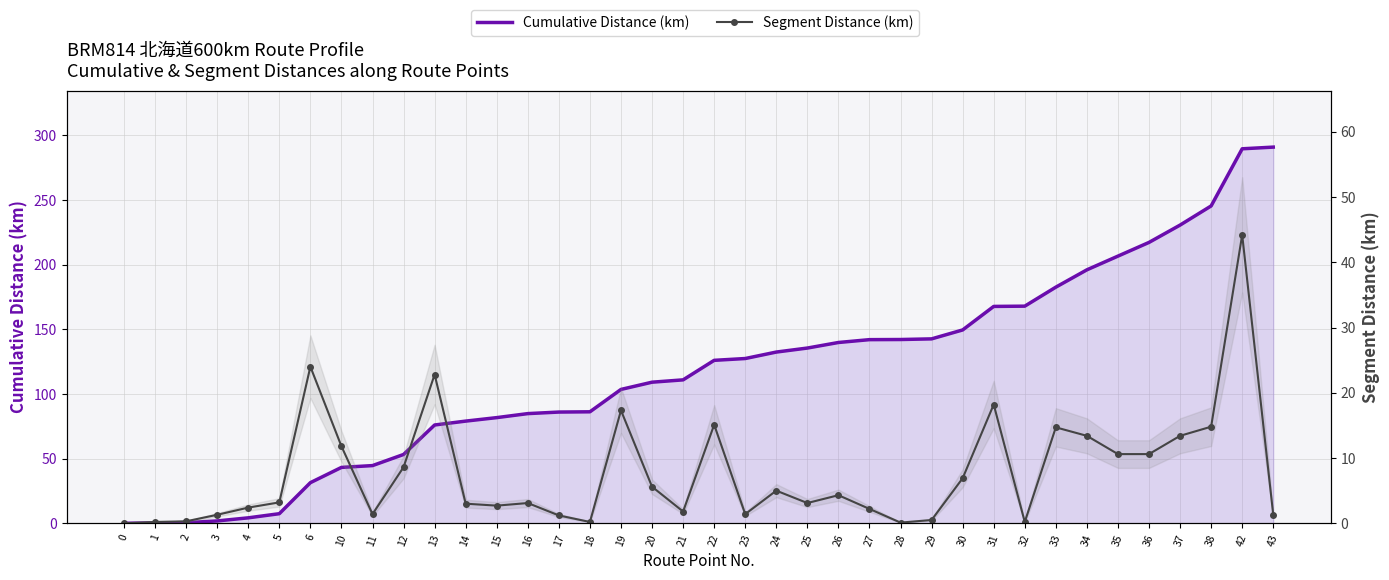

True or false: Cumulative Distance (km) has more than 1 points higher than both neighbors.

False